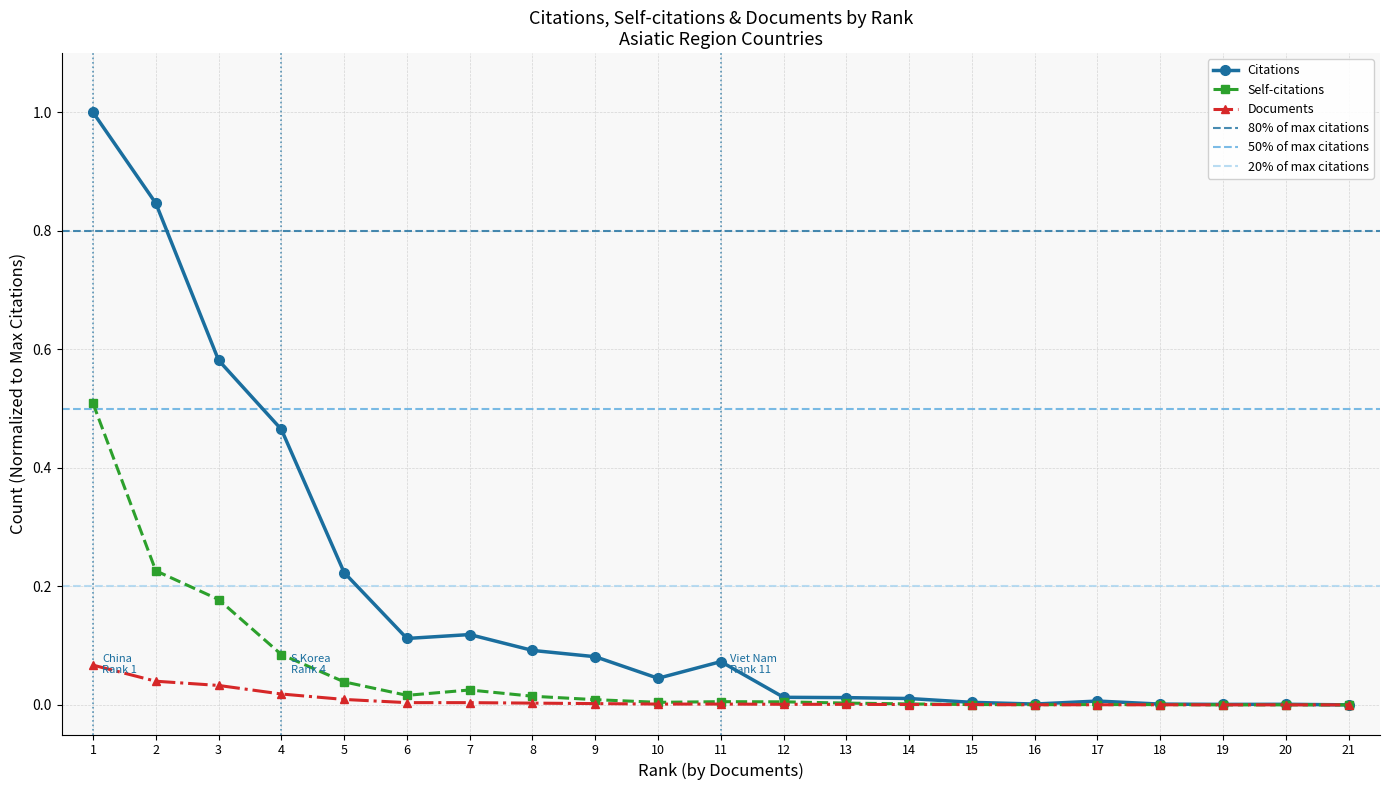

Rank the categories by Self-citations value from highest to lowest.

1, 2, 3, 4, 5, 7, 6, 8, 9, 11, 12, 10, 13, 14, 15, 17, 18, 16, 20, 19, 21